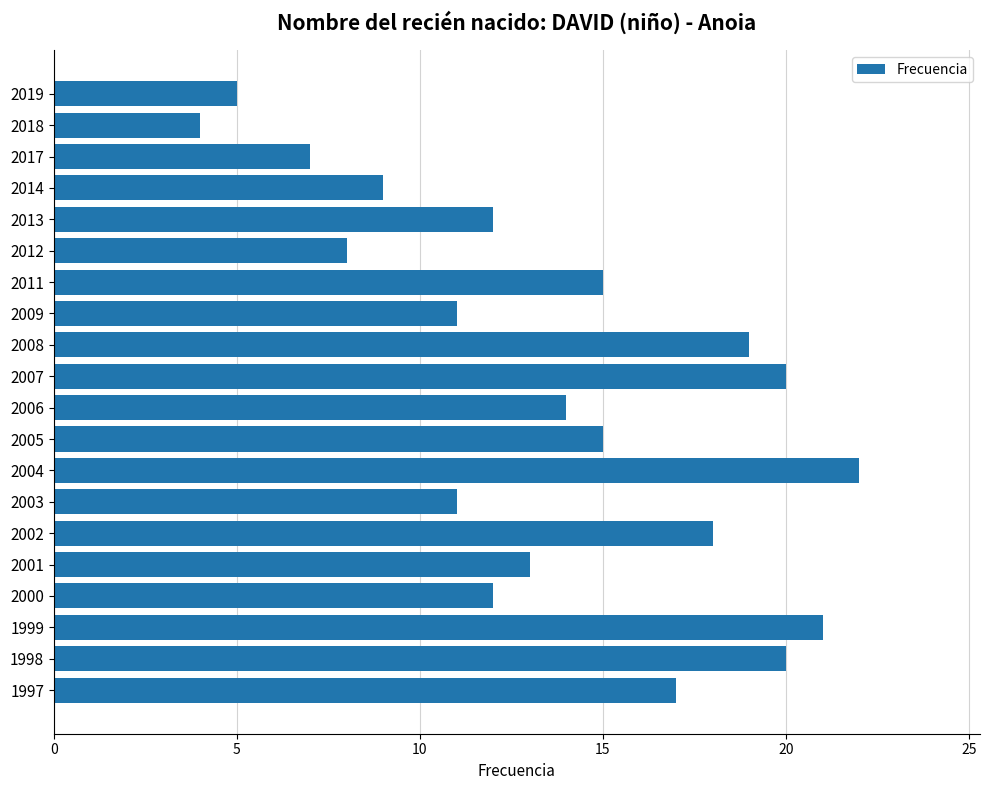

How many distinct data groups are displayed?

1